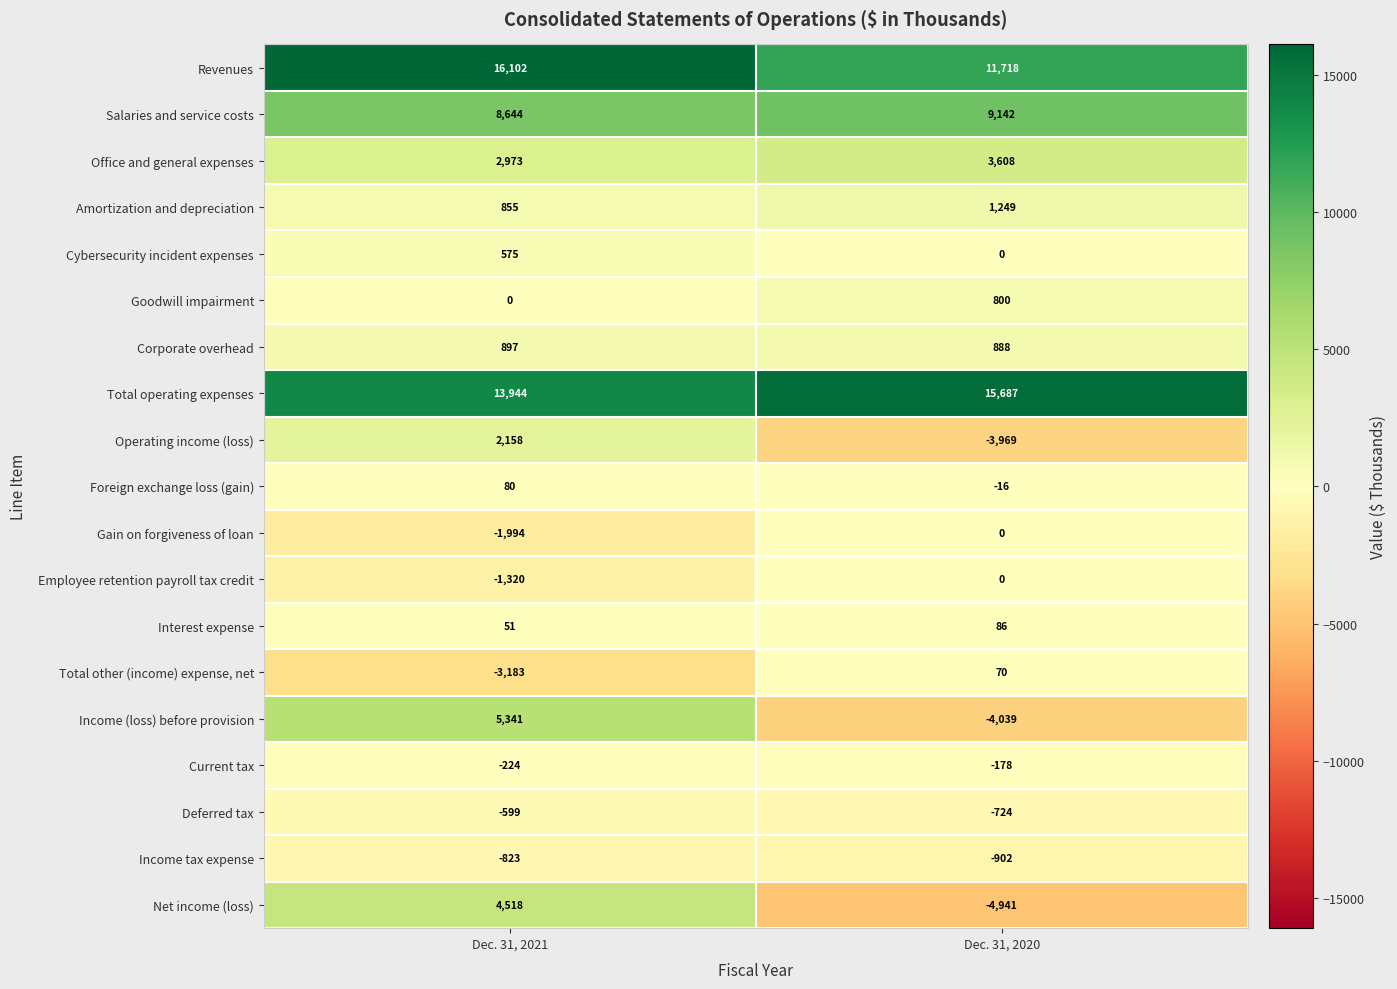

Which category has the highest value across all series?

Dec. 31, 2021